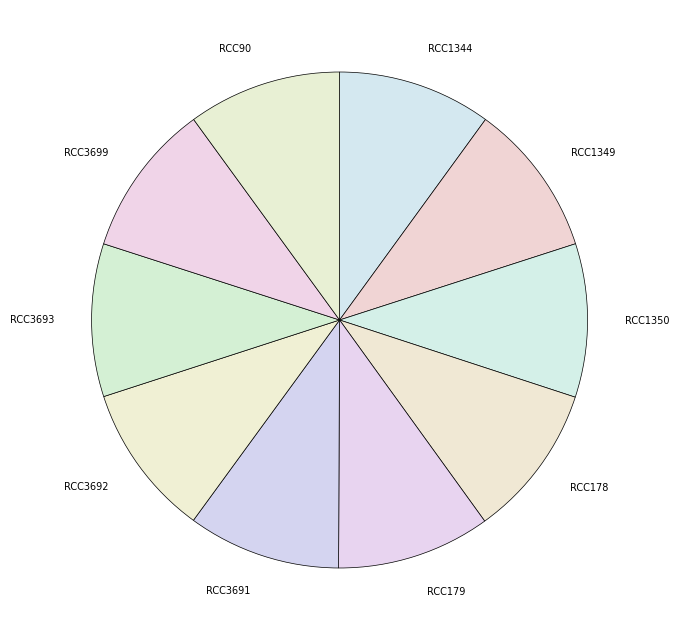

Do RCC1344 and RCC90 together represent more than half of the pie?

No